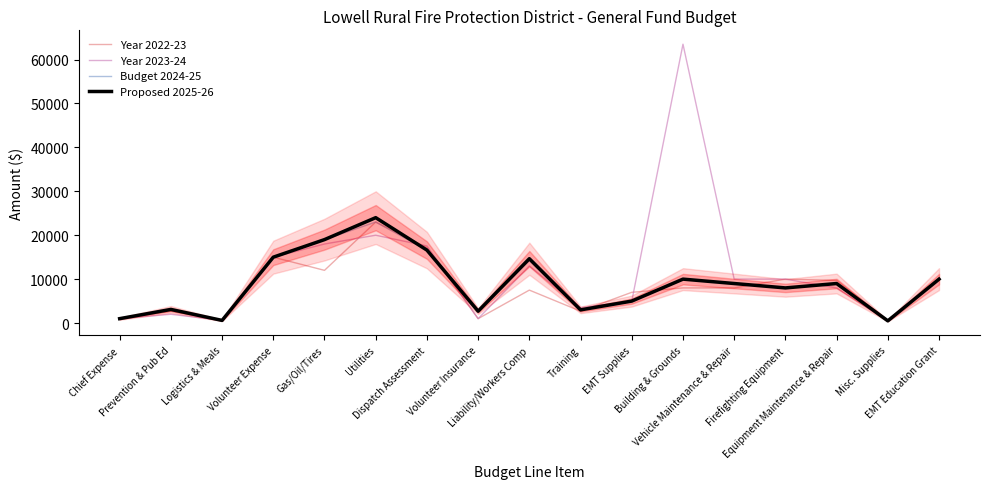

Reading right to left, list all the values displayed in this chart.

Year 2022-23: 10000	500	9700	10000	8000	8000	7000	2700	7500	1000	17175	23000	12000	15000	600	2700	1000
Year 2023-24: 10000	500	8000	10000	10000	63500	5000	3500	13000	1000	17542	20000	18000	15000	600	2000	1000
Budget 2024-25: 10000	500	9000	8000	9000	10000	5000	3000	14200	2700	16609	23000	19000	15000	600	3100	1000
Proposed 2025-26: 10000	500	9000	8000	9000	10000	5000	3000	14650	2700	16609	24000	19000	15000	600	3100	1000